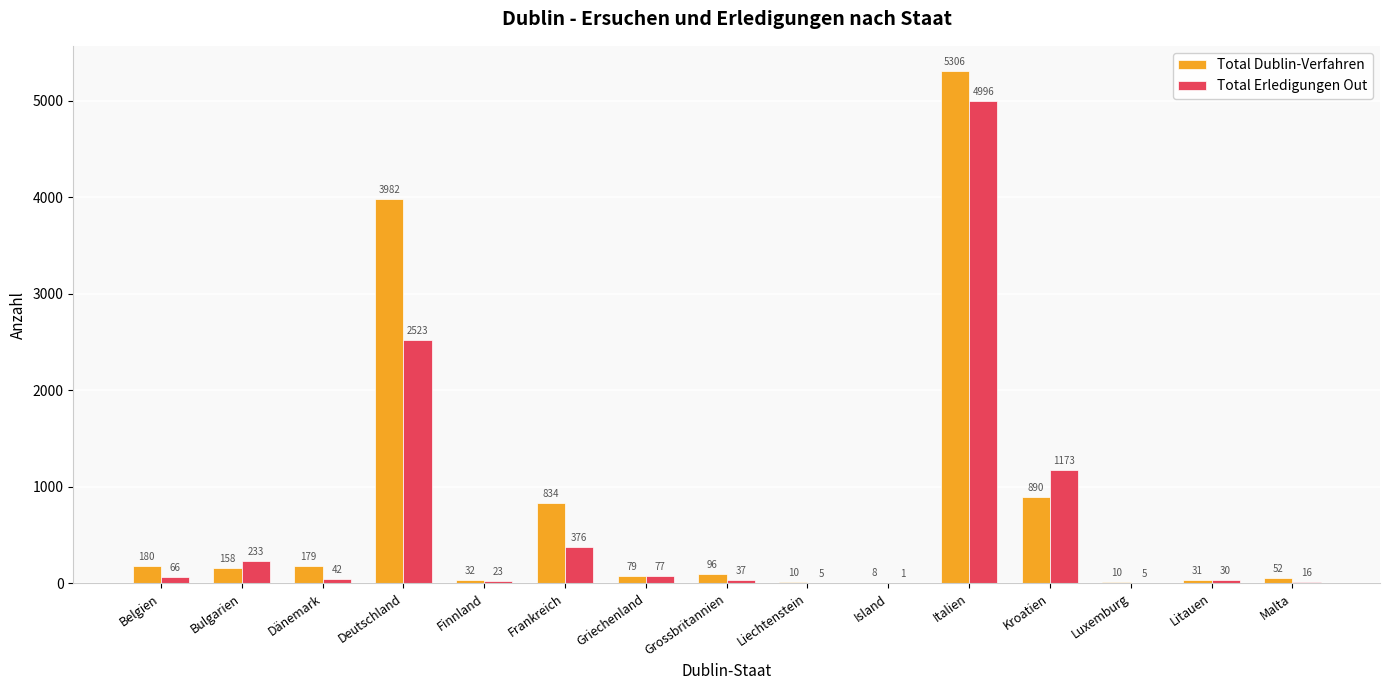

What is the spread (max minus min) of values at Malta?

36